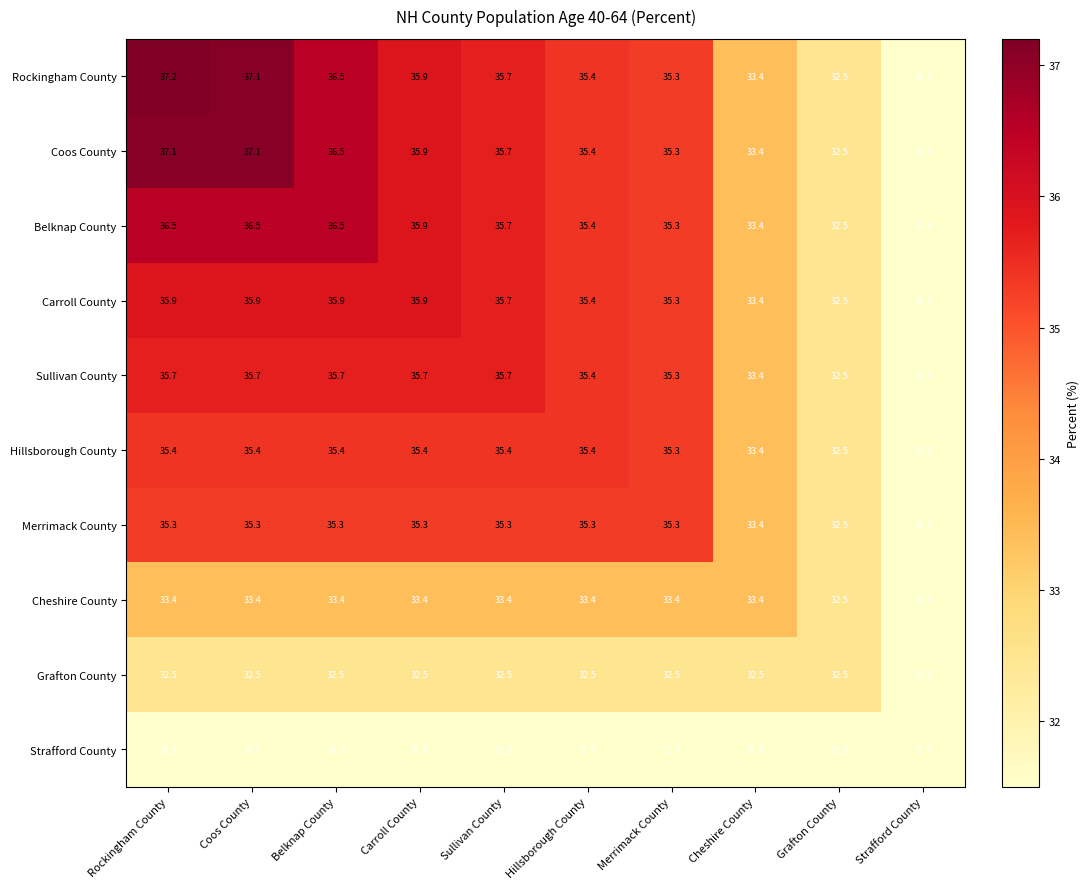

What is the greatest value displayed?

37.2